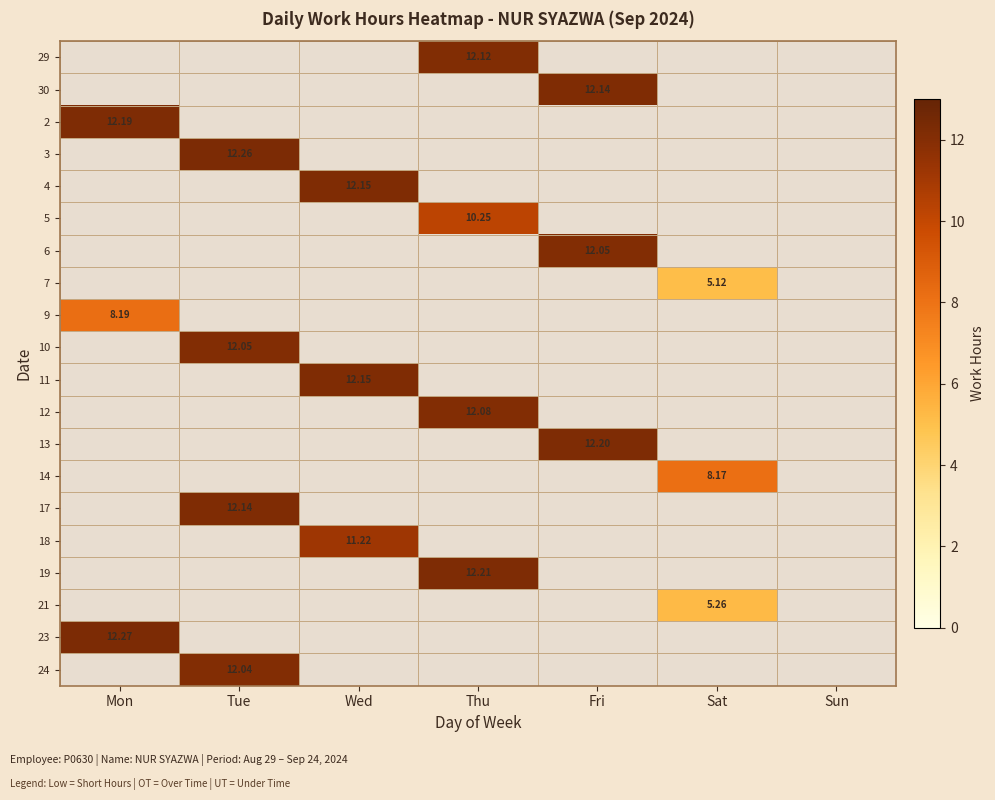

At which label does 13 reach its peak?

Fri